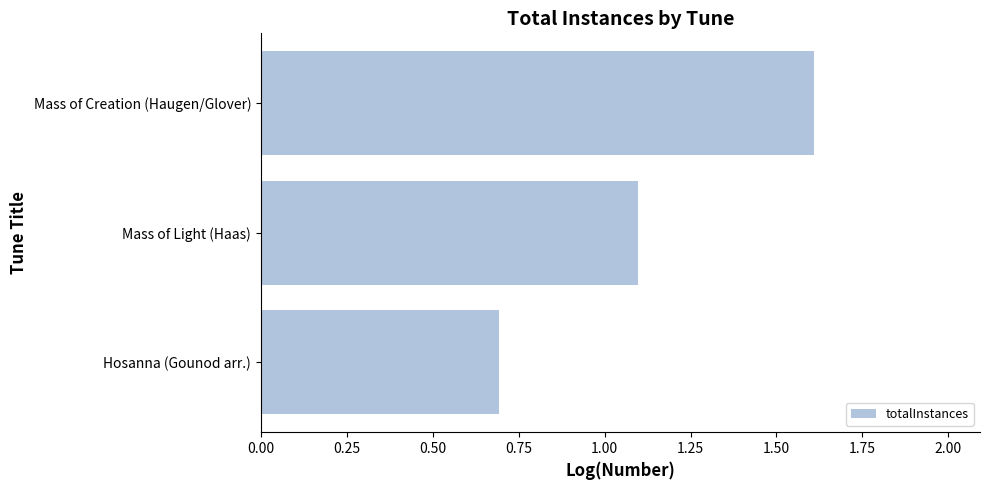

List the labels in order of value, largest first.

Mass of Creation (Haugen/Glover), Mass of Light (Haas), Hosanna (Gounod arr.)